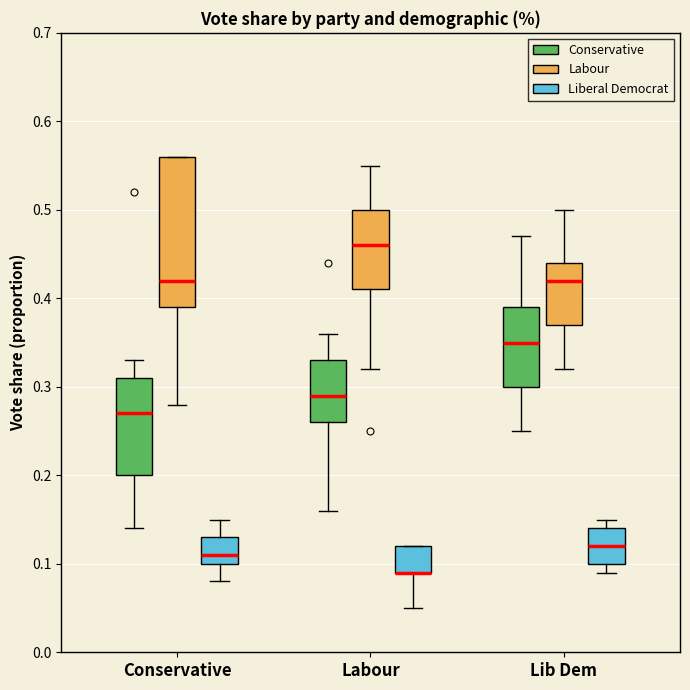

Where does the lower whisker of the box for Lib Dem (Conservative) end on the y-axis? The values are not printed on the chart, so give them approximately, as read against the axis.

0.25